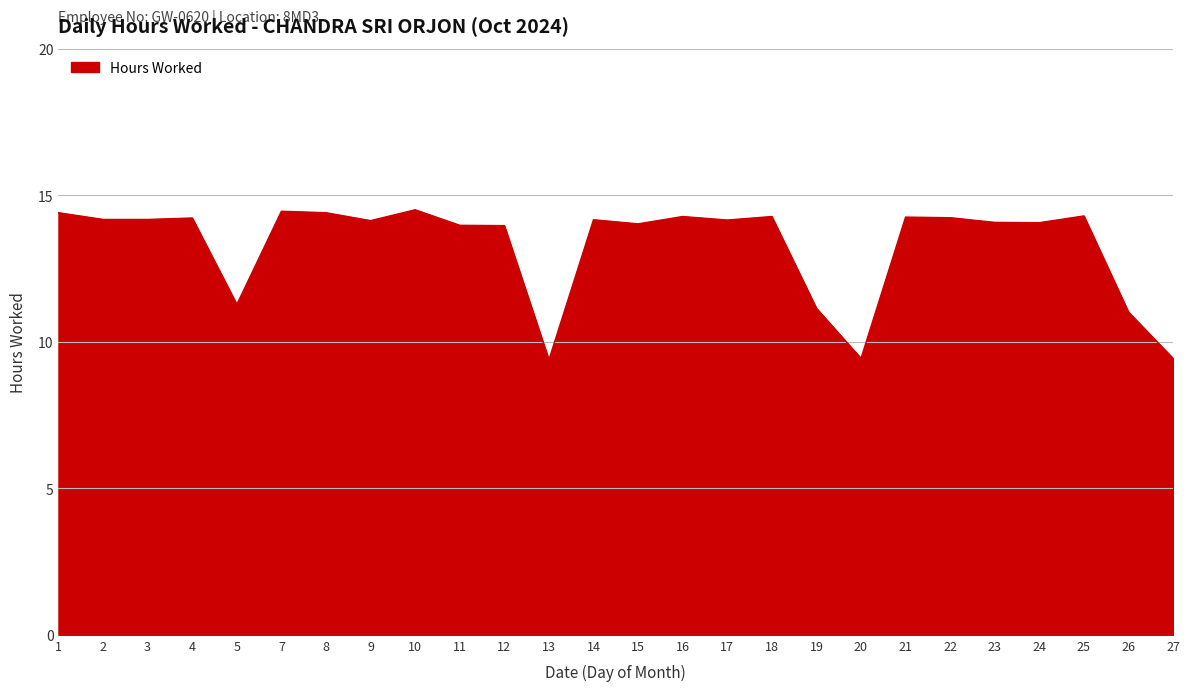

Approximately how many times larger is the value at 20 compared to 27?

1.0